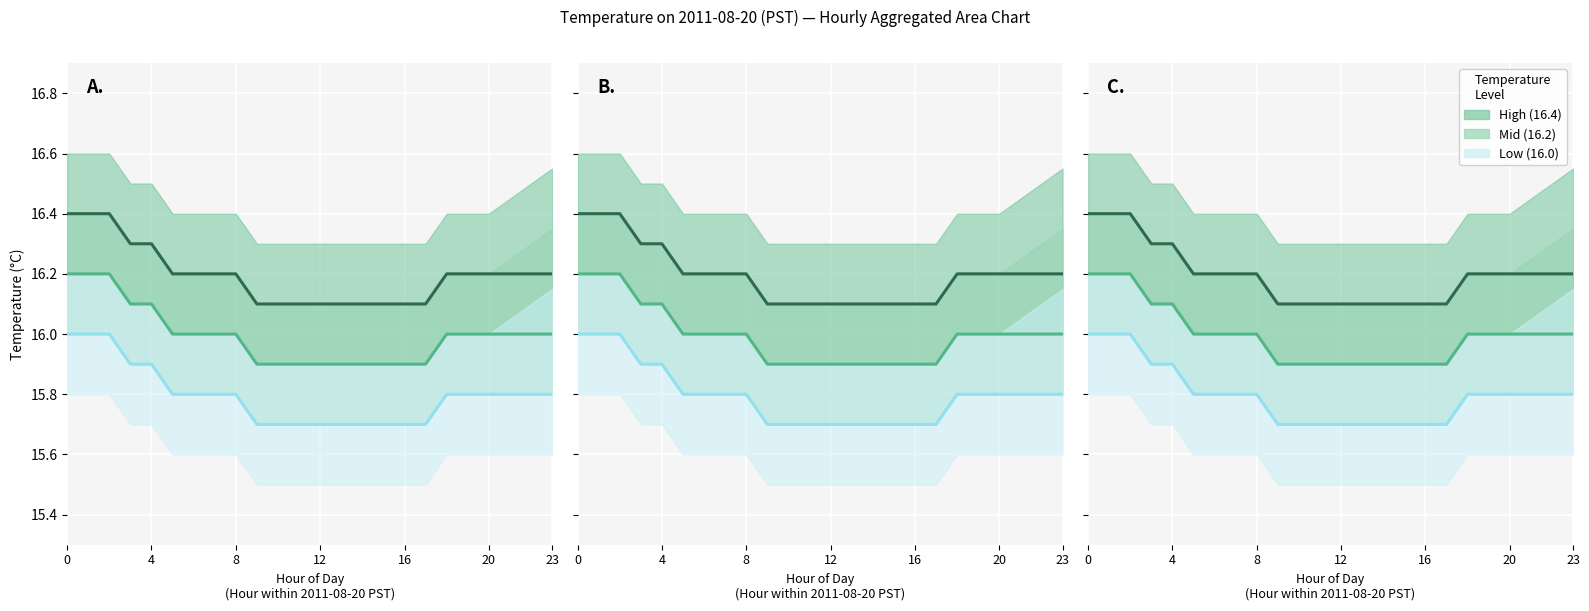

Which series has the largest total across all categories?

High (16.4)